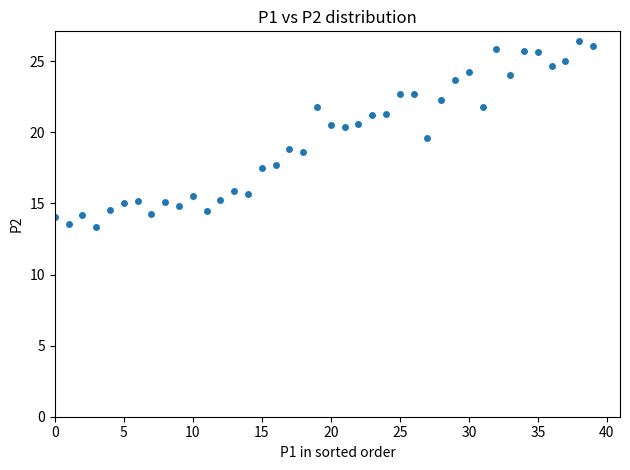

What is the range of Y values (max minus min)?

13.1